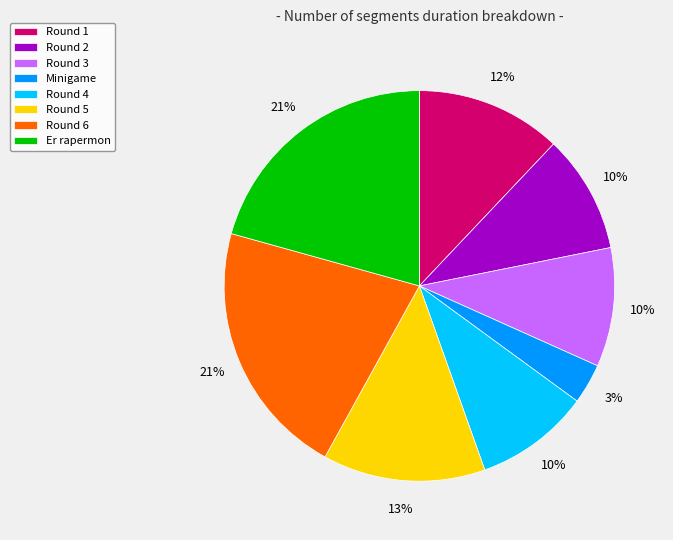

Is there any slice that represents more than half of the pie?

No